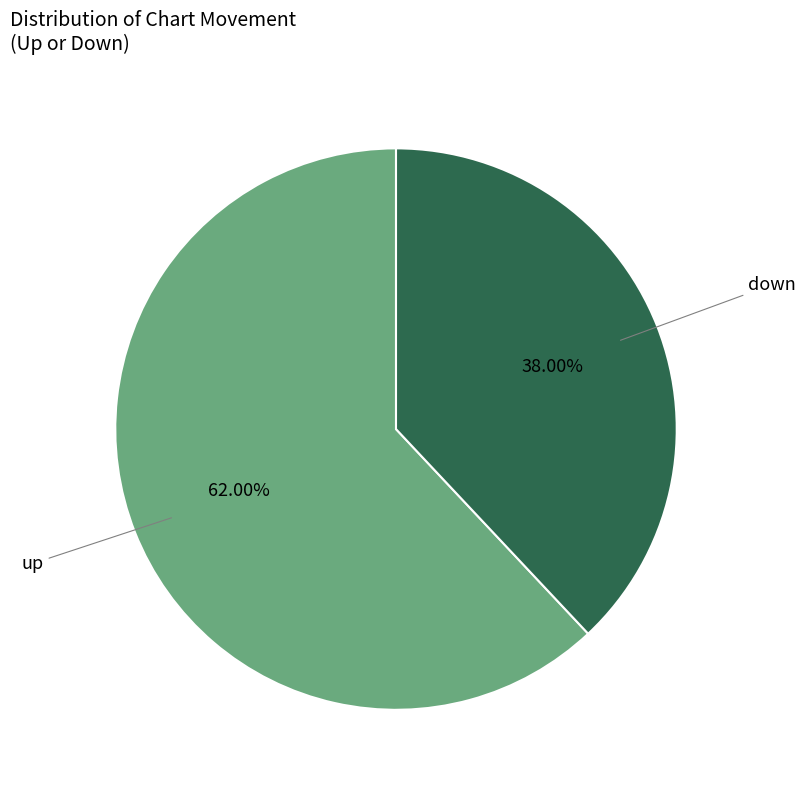

Count the number of slices in the pie.

2